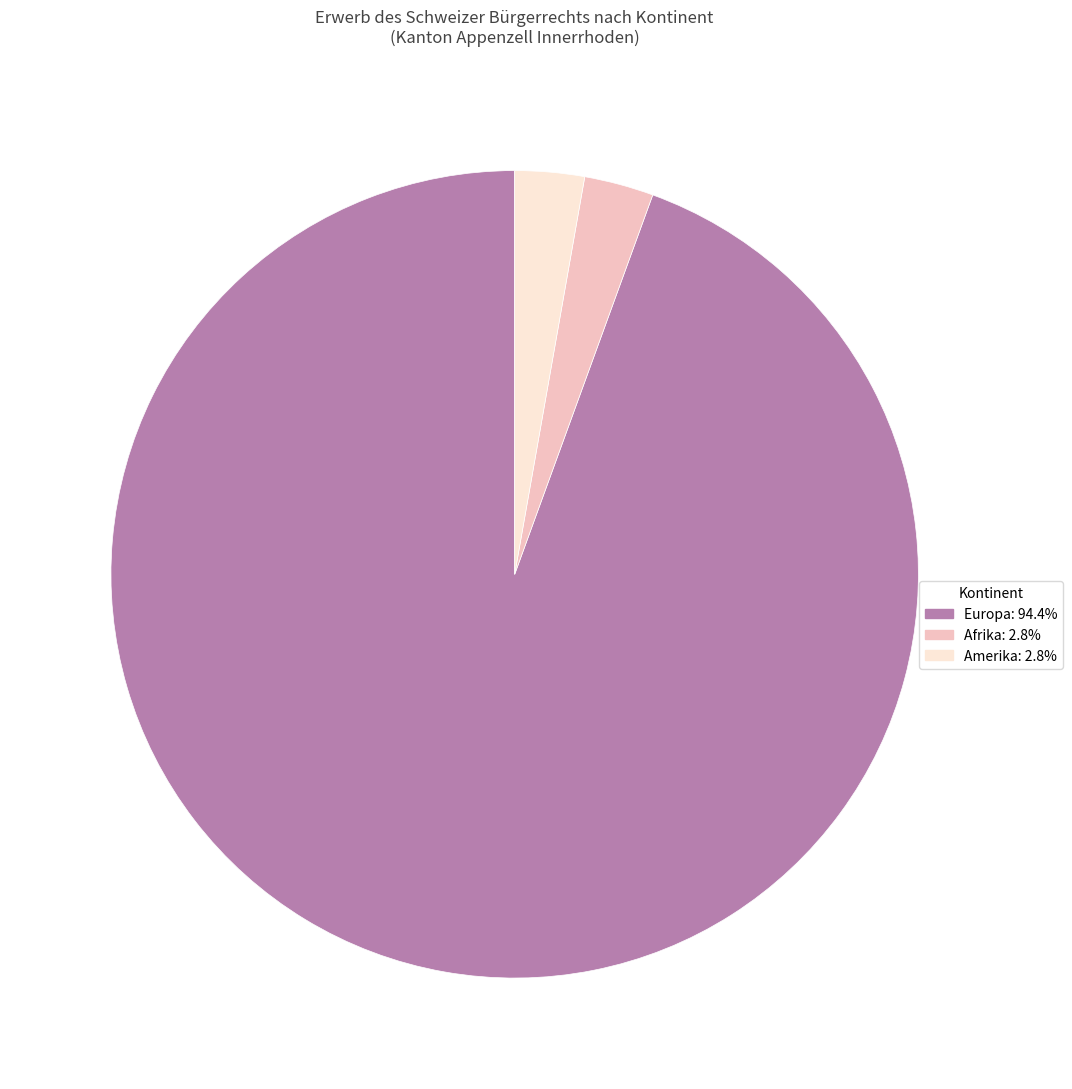

Does Amerika: 2.8% represent more than half of the total?

No